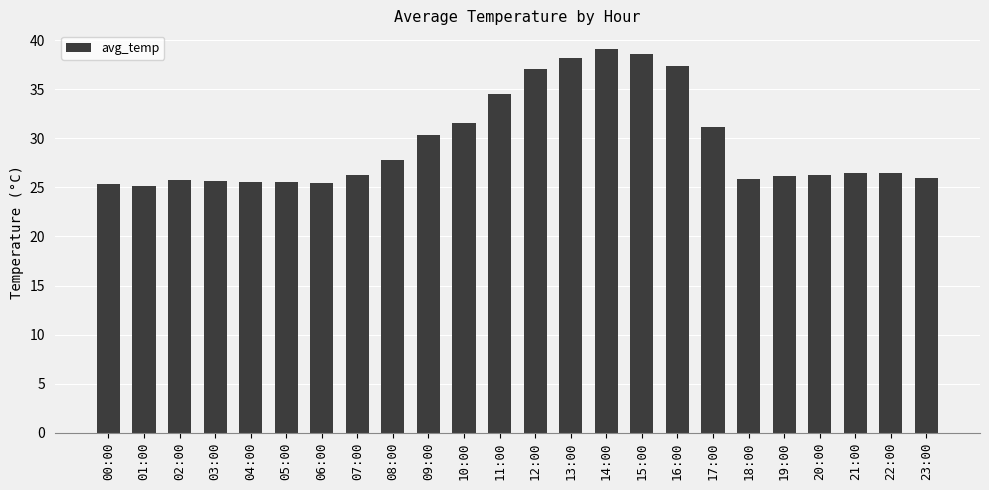

What is the change in value from 04:00 to 23:00?

+0.5